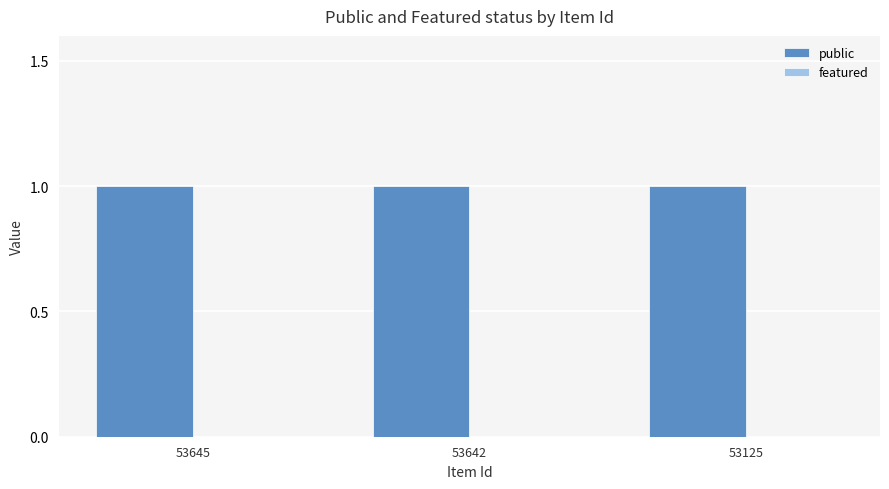

What is the value of the public bar at the 2nd from the left?

1